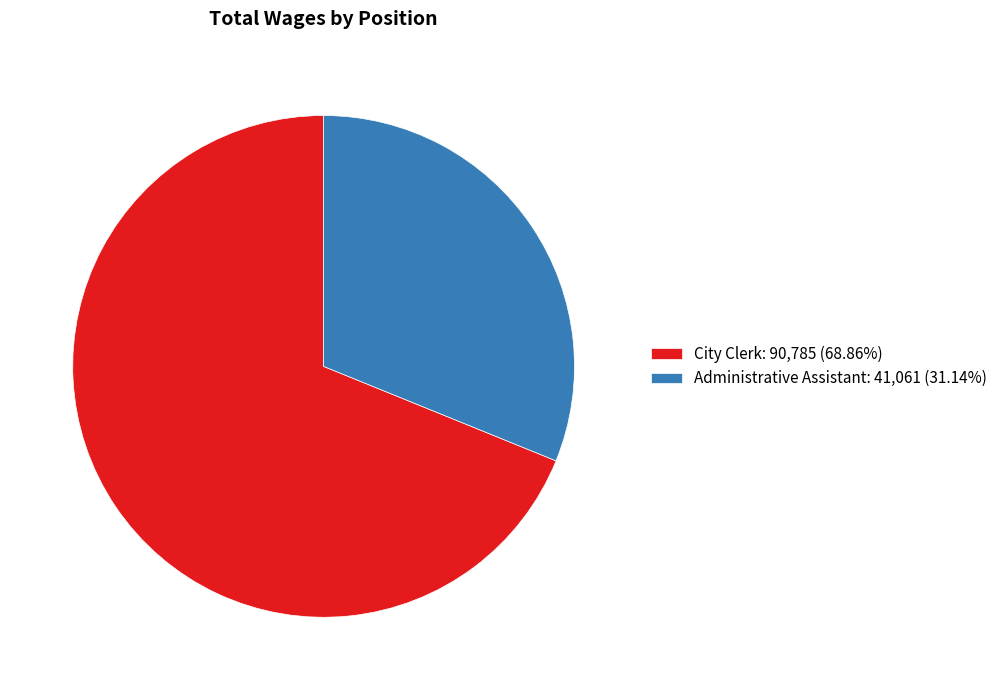

Combined, do City Clerk: 90,785 (68.86%) and Administrative Assistant: 41,061 (31.14%) account for over 50%?

Yes